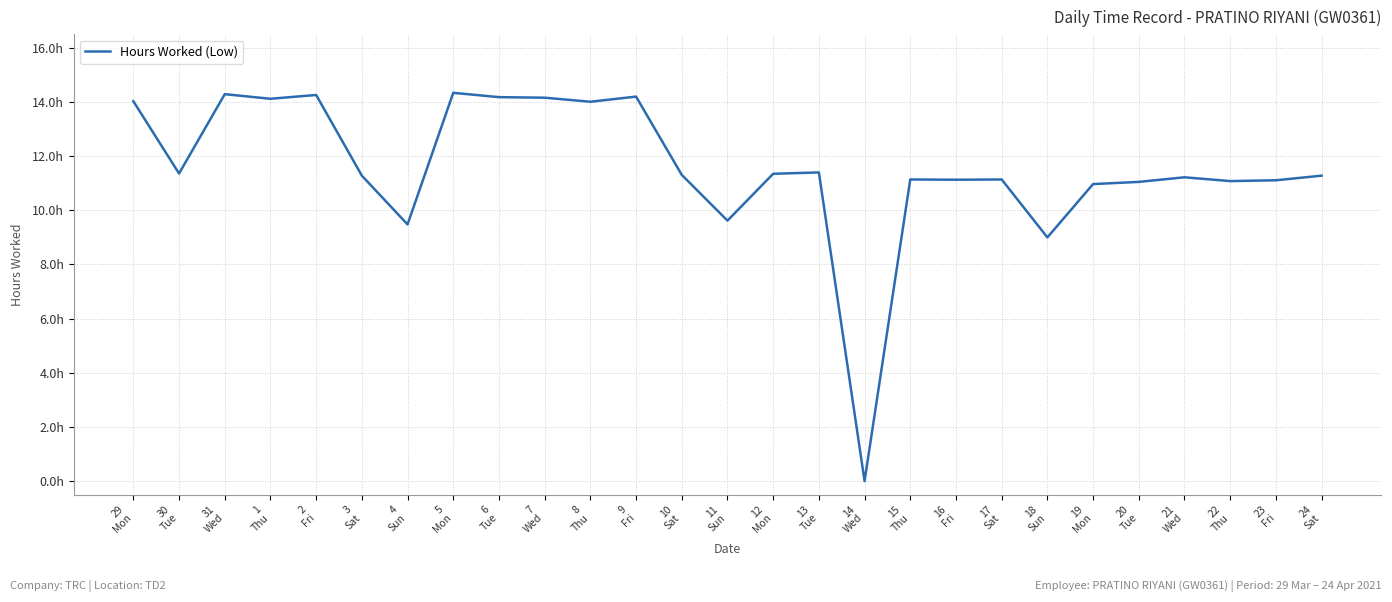

Read the value at 17
Sat.

11.1